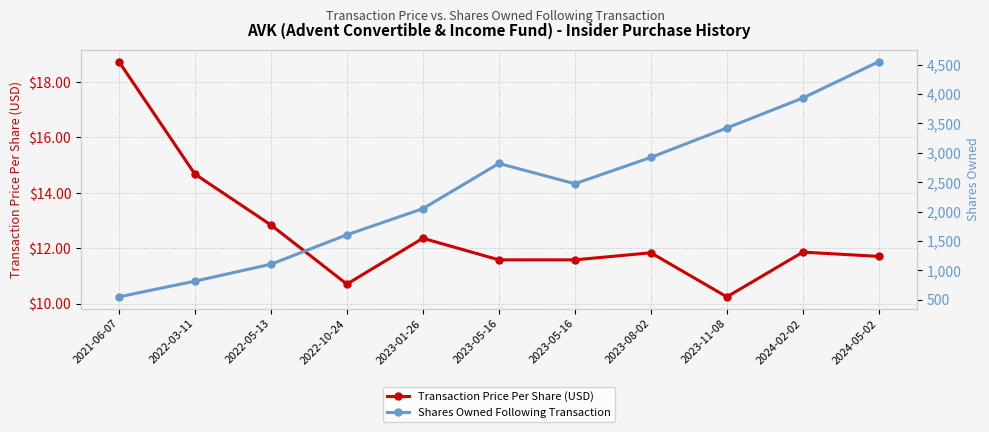

Read the Transaction Price Per Share (USD) value at 2023-05-16.

11.6